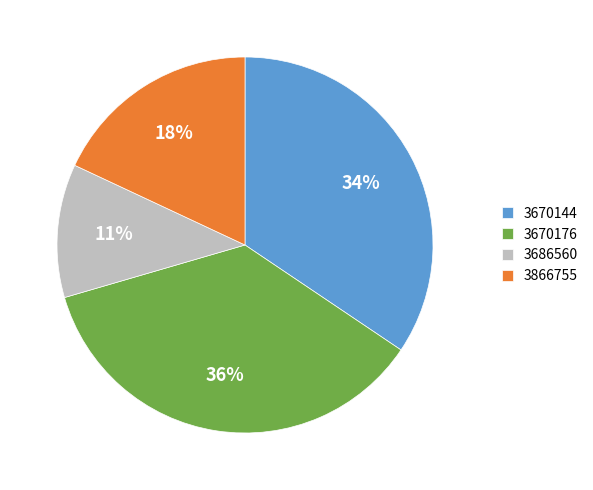

Which has a higher value, 3670144 or 3686560?

3670144